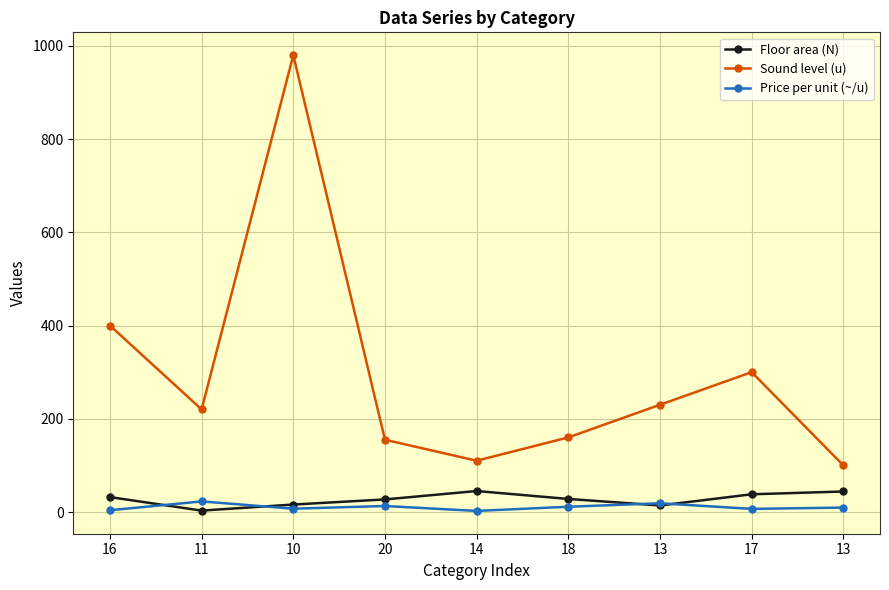

Reading right to left, what are all the values shown in this chart?

Floor area (N): 13=44.0	17=38.0	13=14.0	18=28.0	14=45.0	20=27.0	10=16.0	11=3.0	16=32.0
Sound level (u): 13=100.0	17=300.0	13=230.0	18=160.0	14=110.0	20=155.0	10=980.0	11=220.0	16=400.0
Price per unit (~/u): 13=9.5	17=6.7	13=18.7	18=11.3	14=2.3	20=12.9	10=7.1	11=22.7	16=3.8